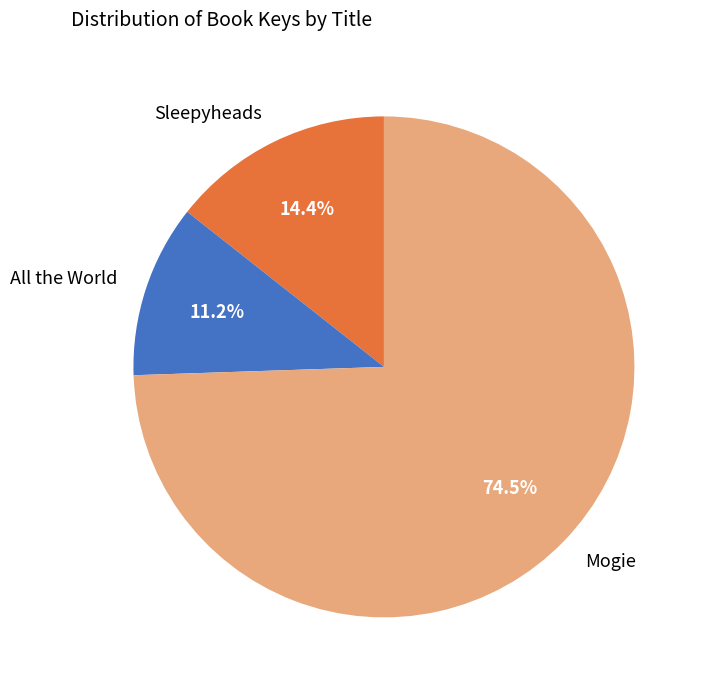

To the nearest percent, what is the average slice percentage?

33%